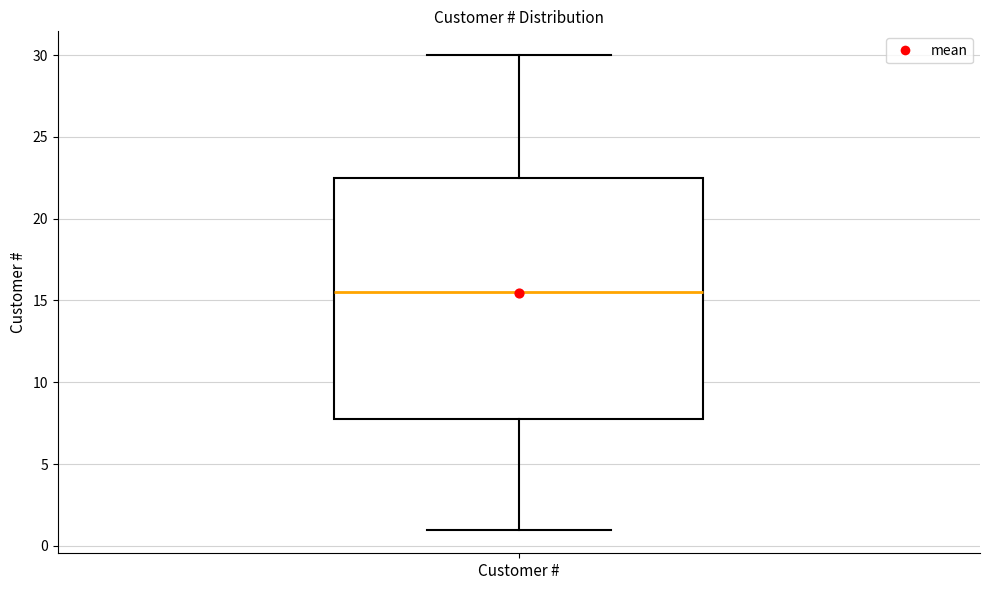

Where does the median line of the box for Customer # sit on the y-axis? The values are not printed on the chart, so give them approximately, as read against the axis.

15.5